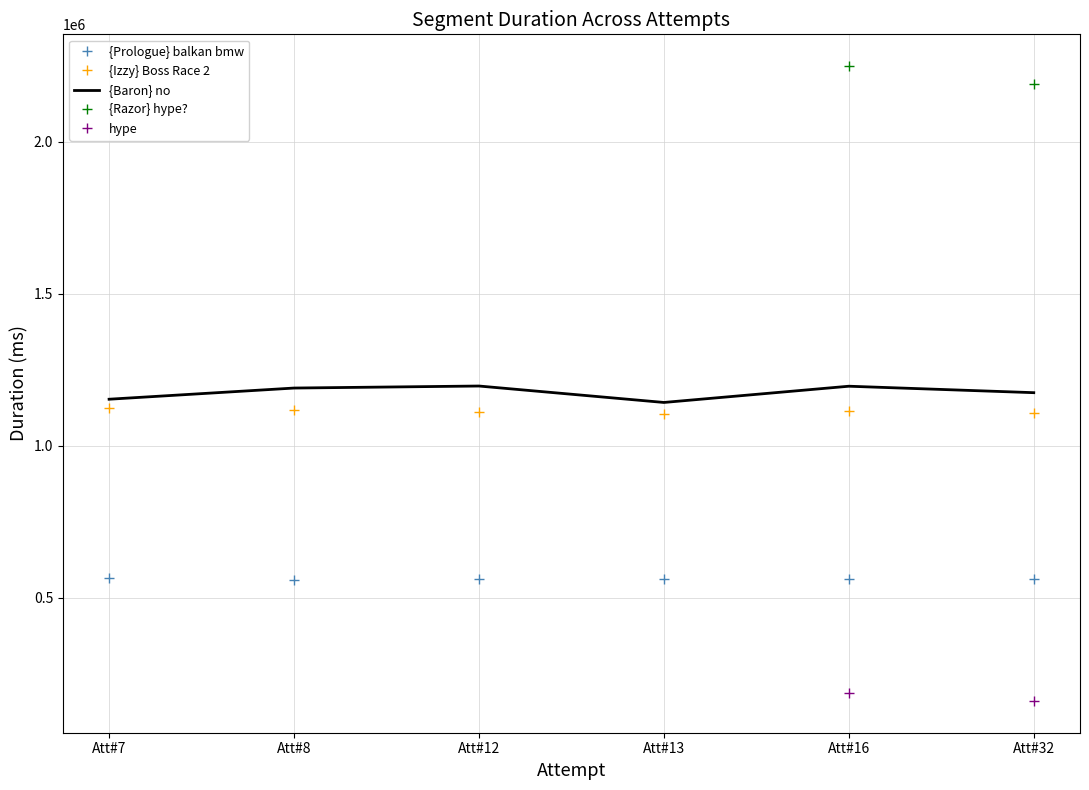

What is the difference between the {Prologue} balkan bmw values at Att#16 and Att#12?

134